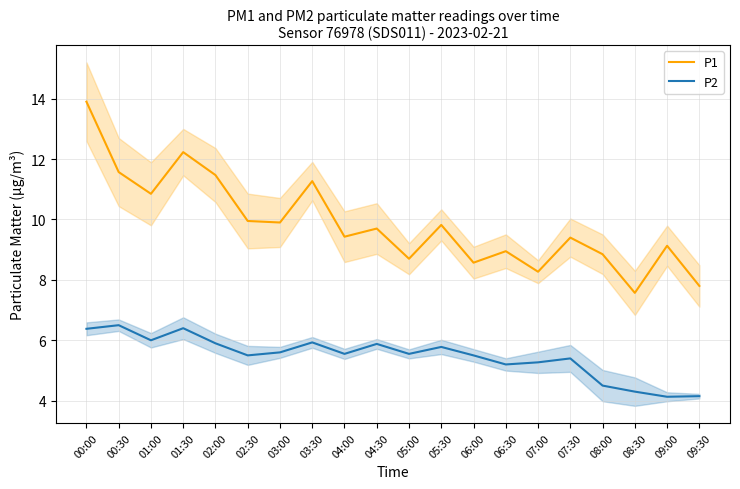

What are all the series names shown in the legend?

P1, P2